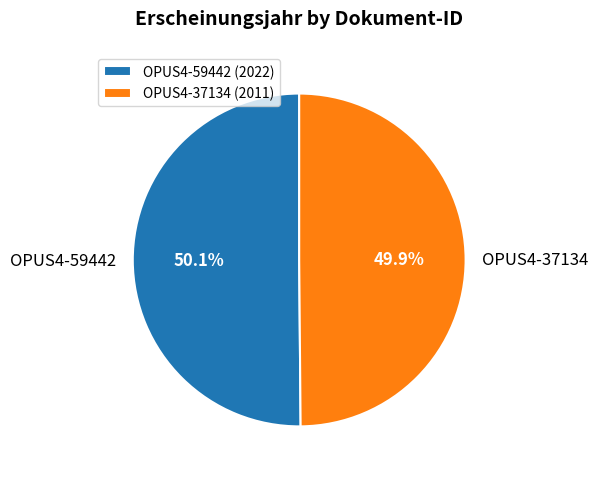

What percentage is NOT represented by OPUS4-37134?

50.1%